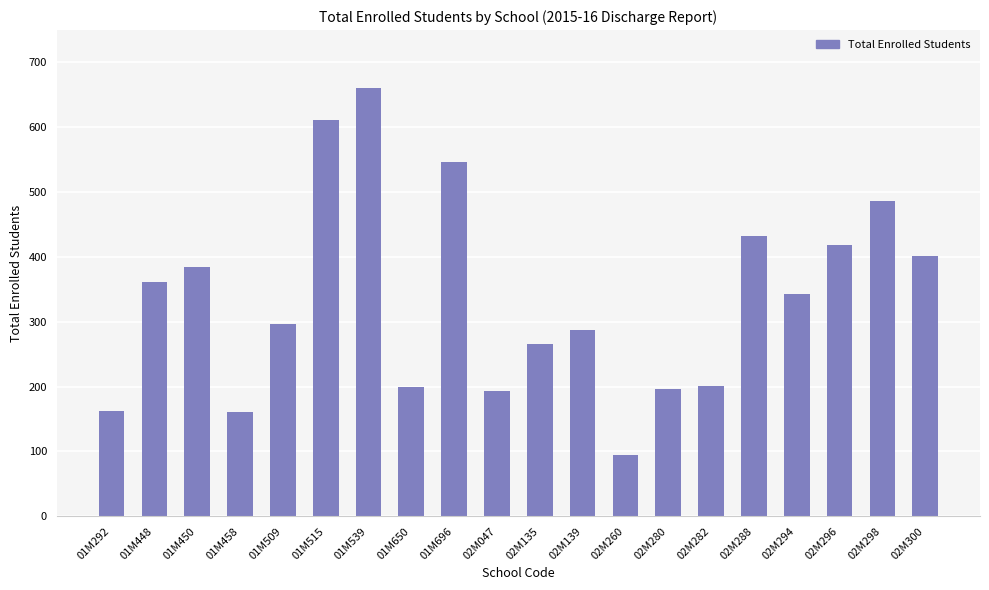

Which category has the highest value across all series?

01M539